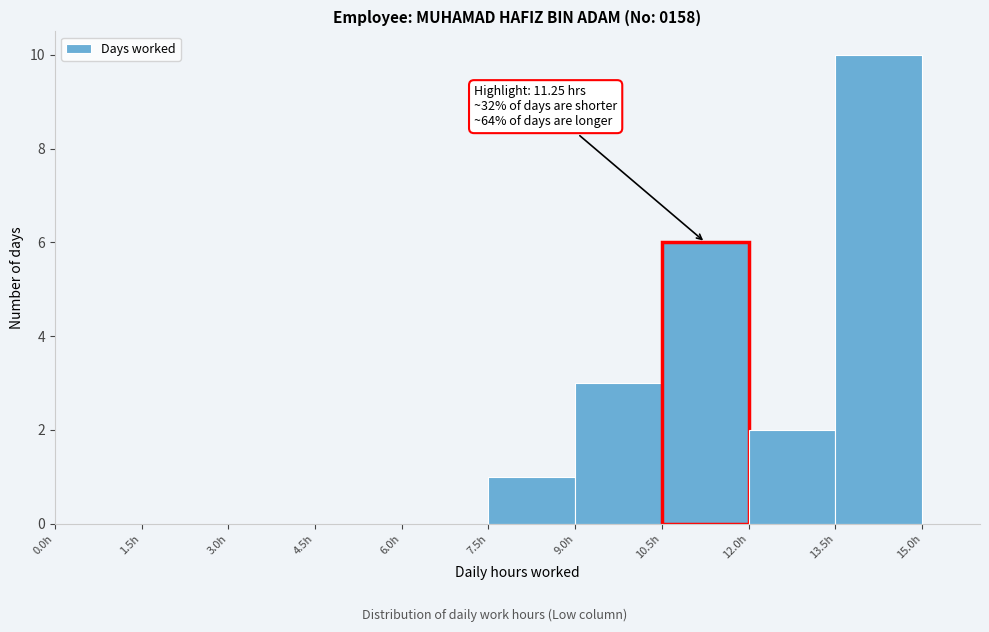

Over which range of the x-axis is the bar tallest?

13.5 to 15.0